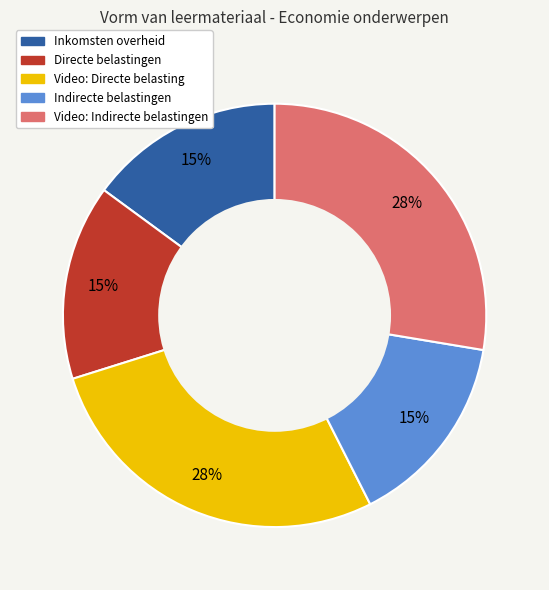

Combined, do Indirecte belastingen and Video: Indirecte belastingen account for over 50%?

No